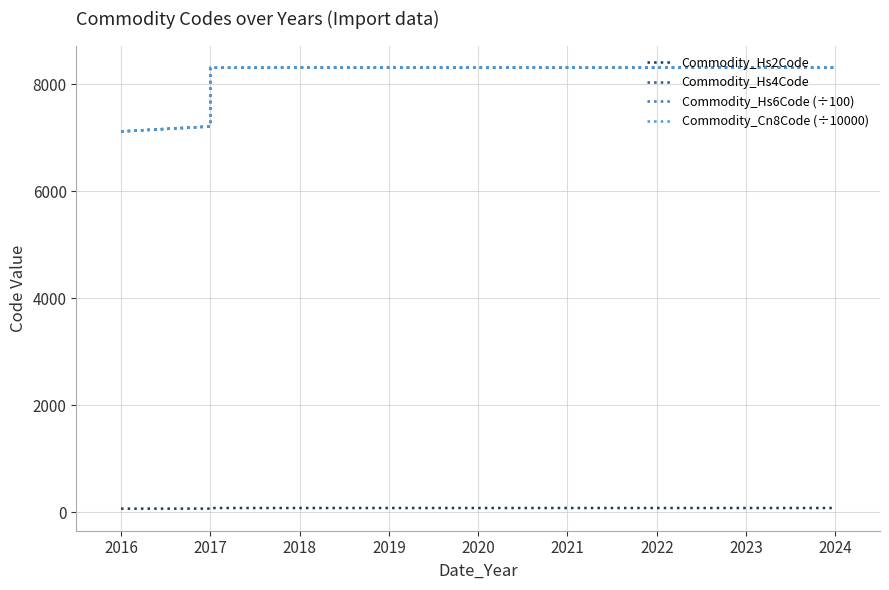

What is the value of the Commodity_Hs2Code point at the 1st from the left?

71.0